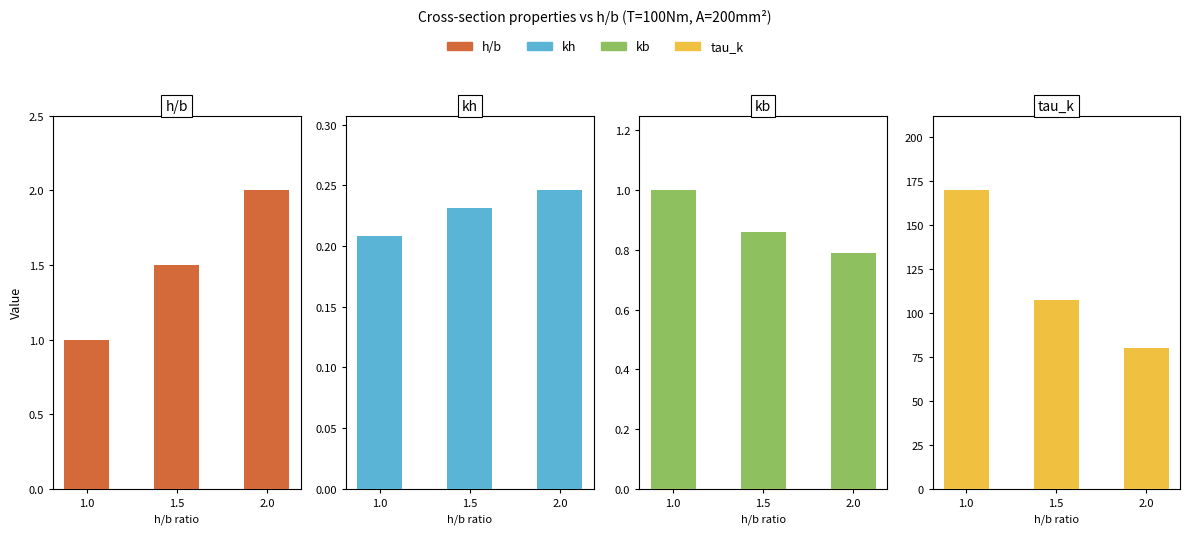

What is the difference between the h/b values at 1.5 and 1.0?

0.5